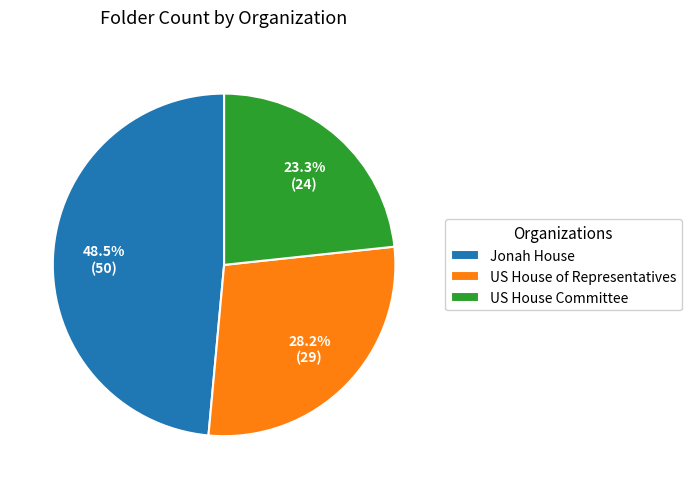

The US House of Representatives slice represents 28% of the pie. True or false?

True